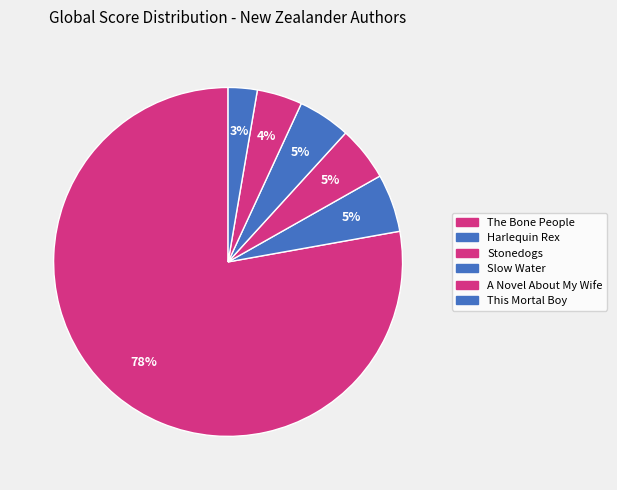

Between Slow Water and Harlequin Rex, which is larger?

Harlequin Rex